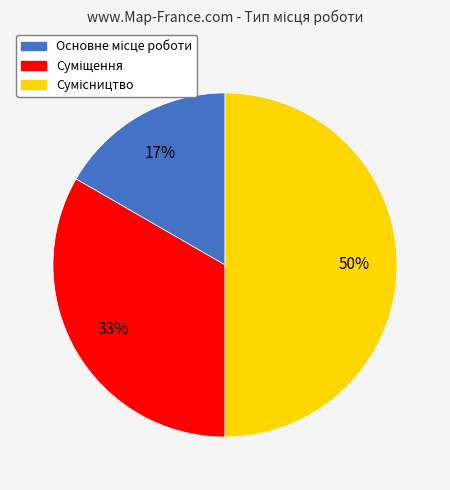

To the nearest percent, what is the difference between the largest and smallest slice percentages?

33%